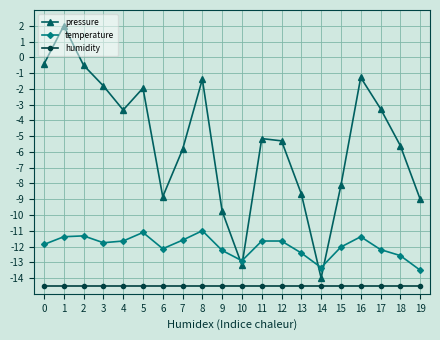

True or false: humidity and pressure intersect in this chart.

False